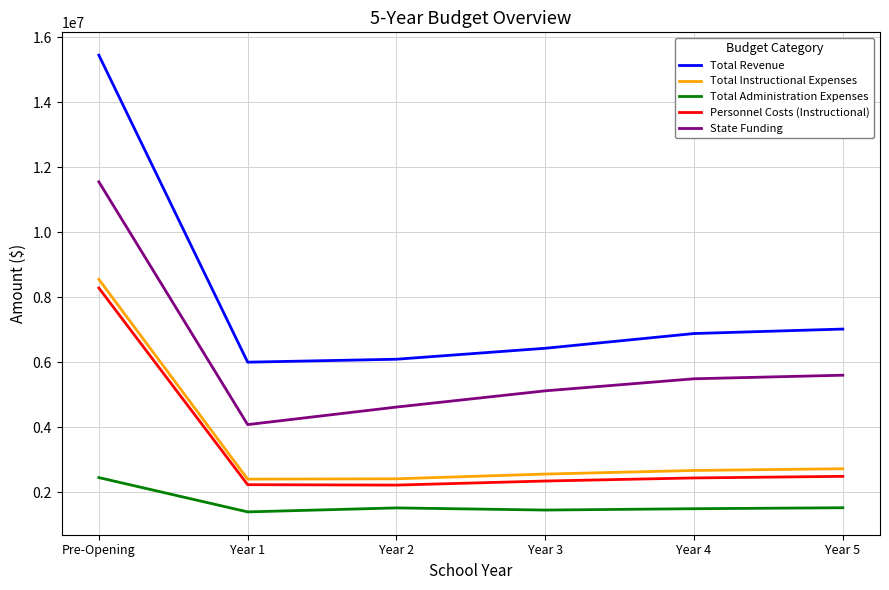

The value of Total Administration Expenses at Year 1 is 1399305.0. True or false?

True